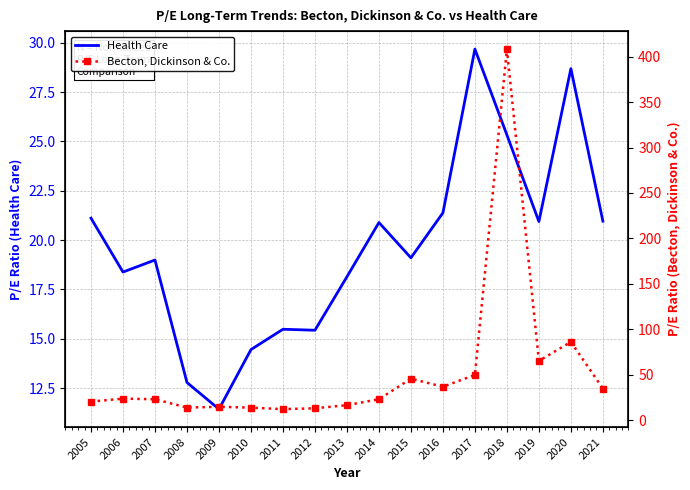

The value of Health Care at 2011 is 15.5. True or false?

True